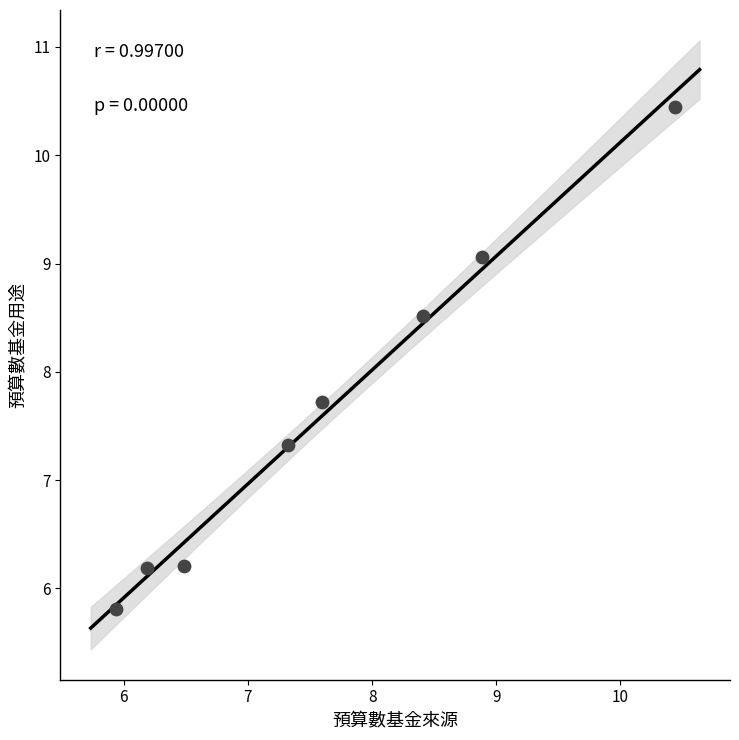

What is the range of X values (max minus min)?

4.5